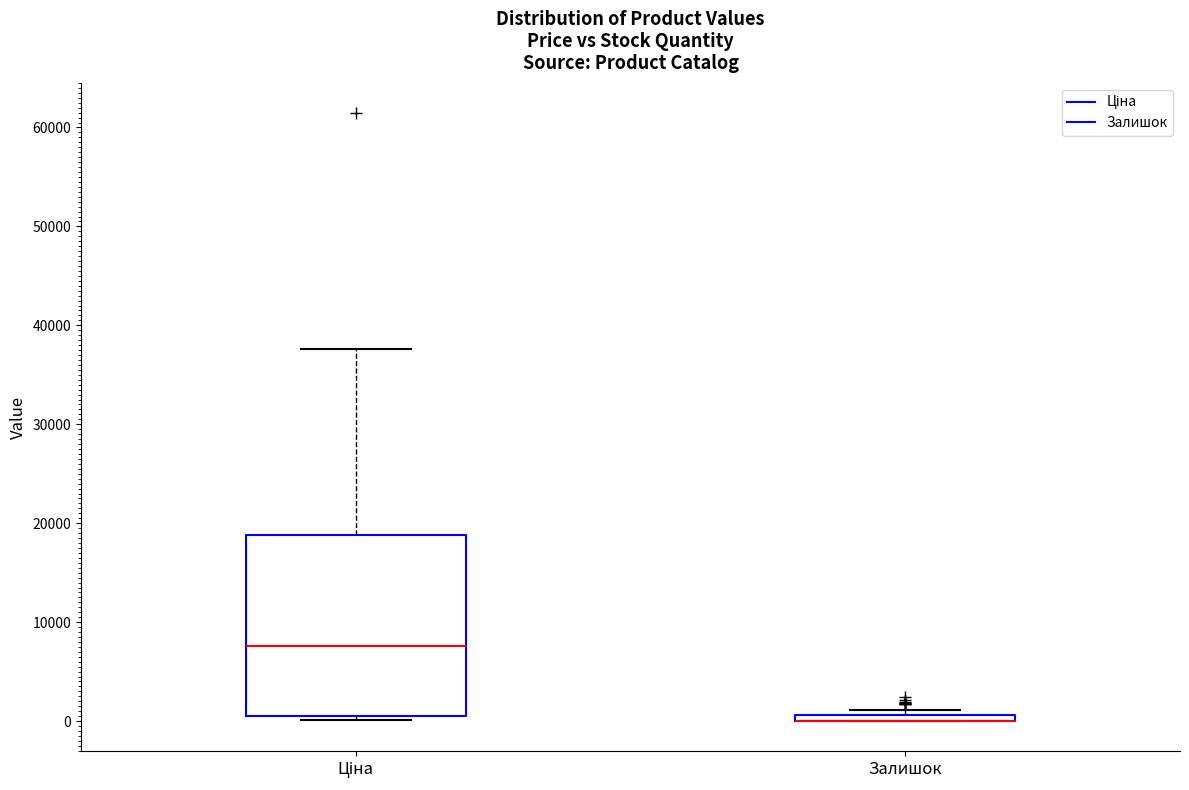

Where is the lower edge of the box for Залишок on the y-axis? The values are not printed on the chart, so give them approximately, as read against the axis.

0